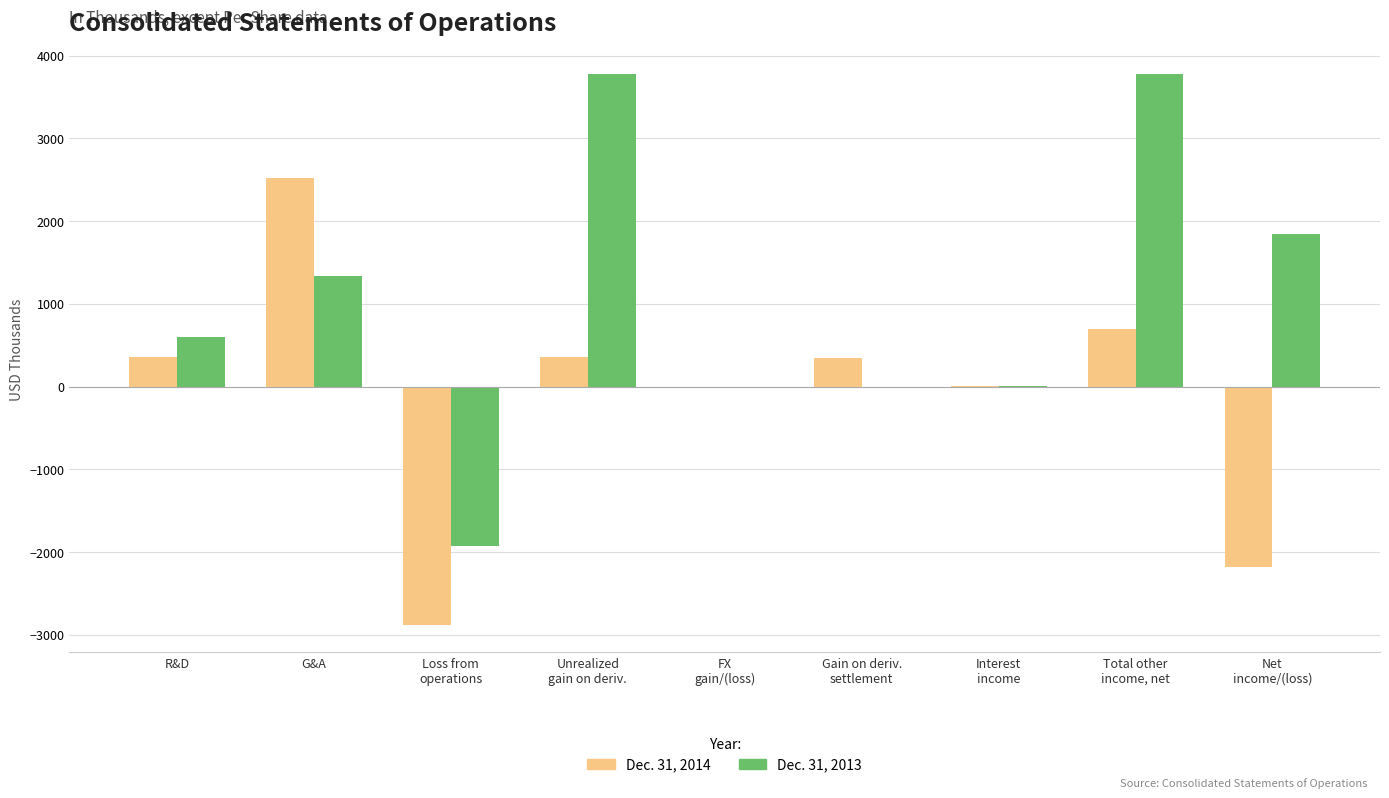

What is the maximum value shown in the chart?

3777